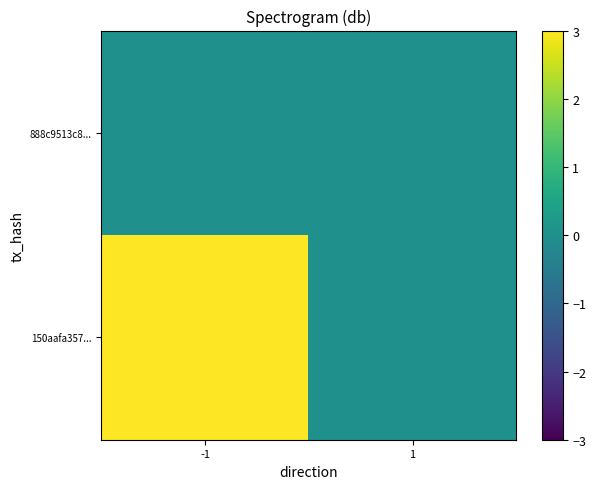

Which has a higher value, -1 or 1?

-1